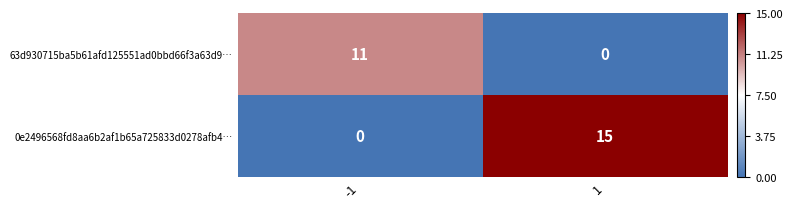

What is the difference between the highest and lowest values at 1?

15